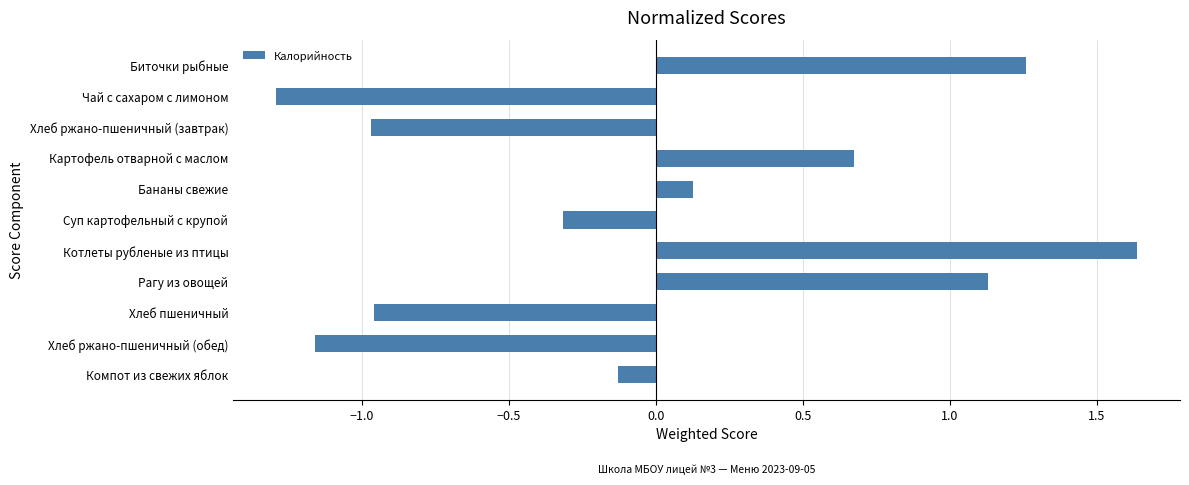

How many data points are above 0?

5